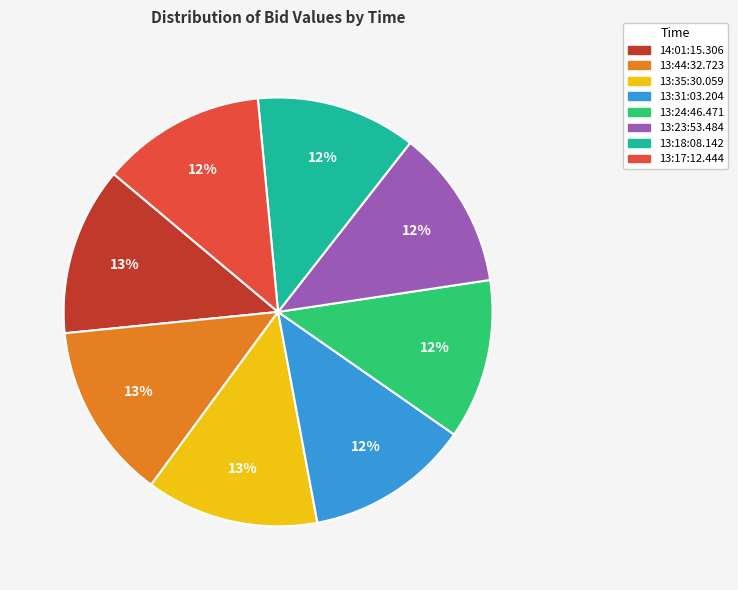

Is 13:35:30.059 the majority of the pie?

No